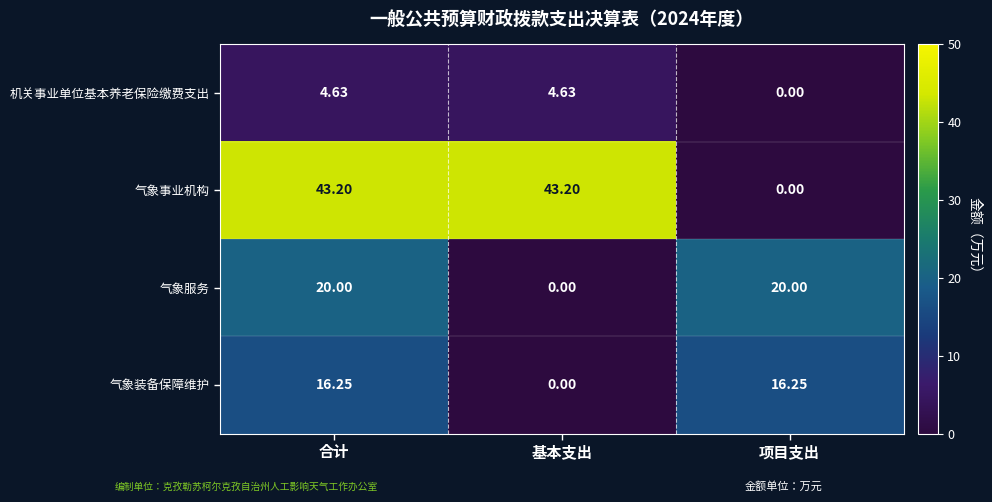

At which category is the sum across all series the highest?

合计